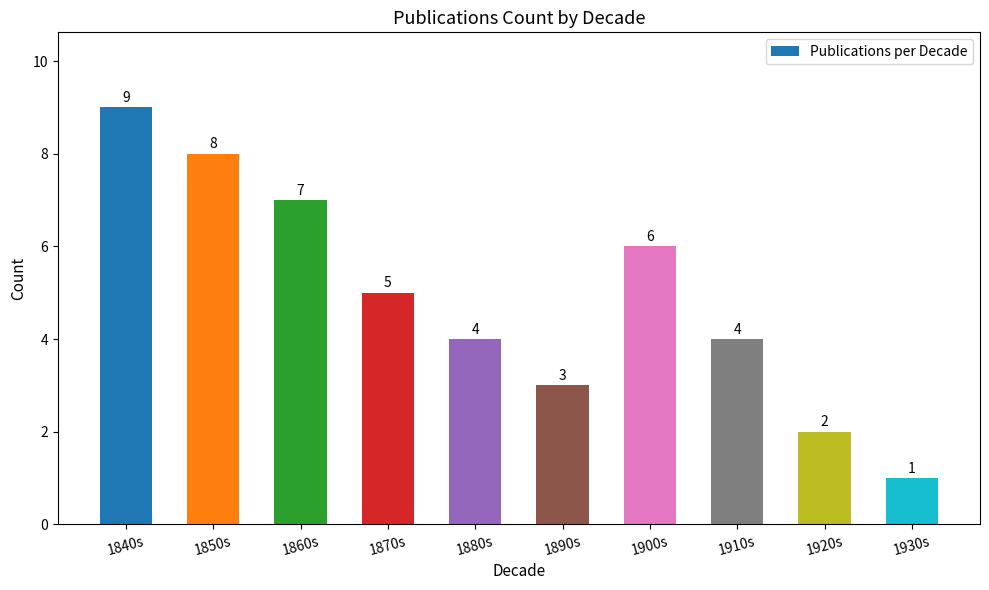

True or false: the data shows 5 at 1870s.

True